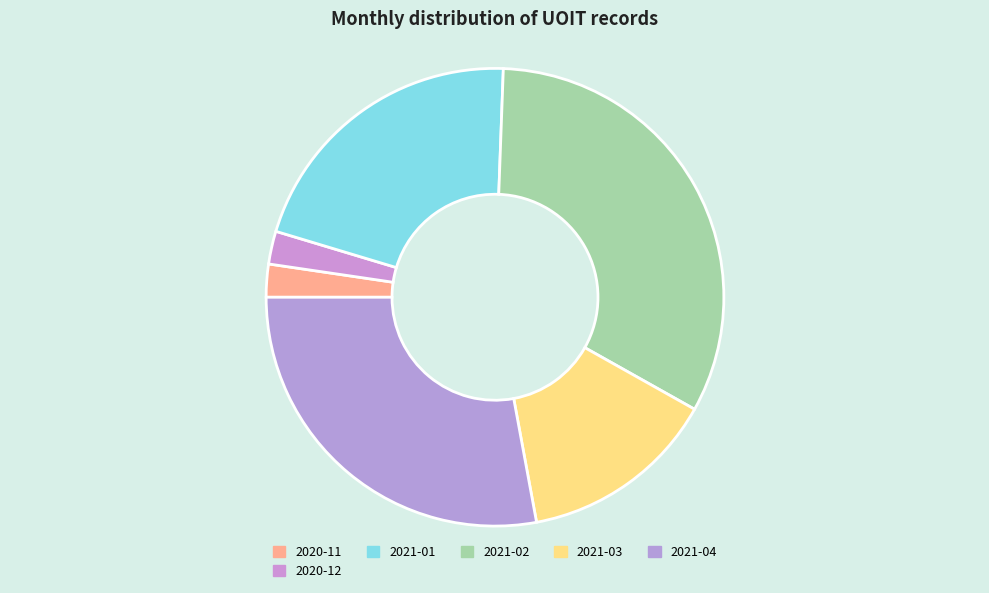

Count the number of slices in the pie.

6